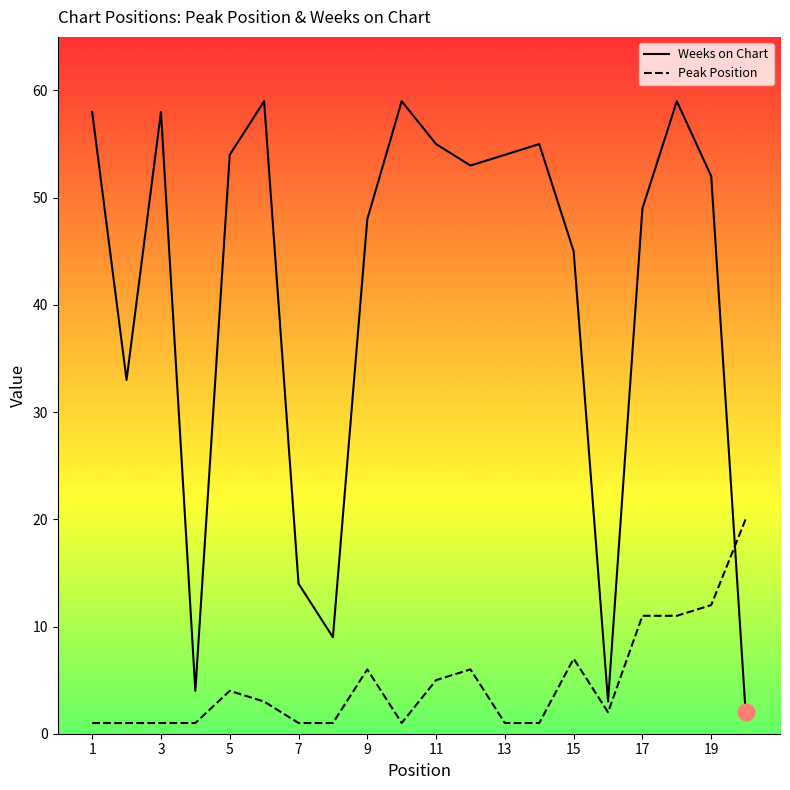

What is the average value of the Weeks on Chart series?

41